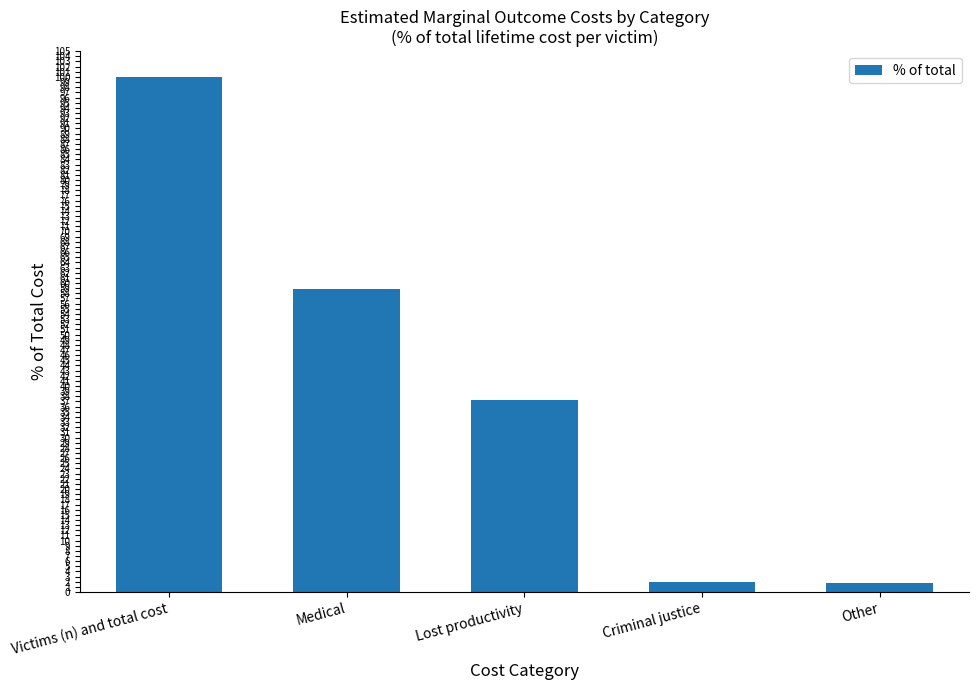

What is the label of the 3rd bar from the left?

Lost productivity